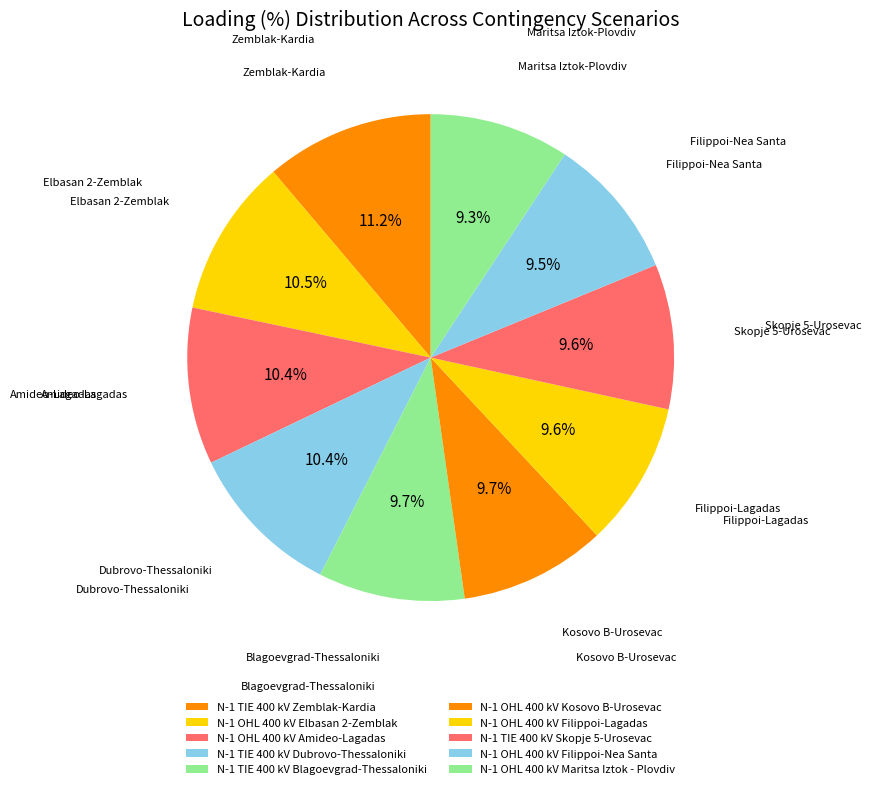

Is there any slice that represents more than half of the pie?

No